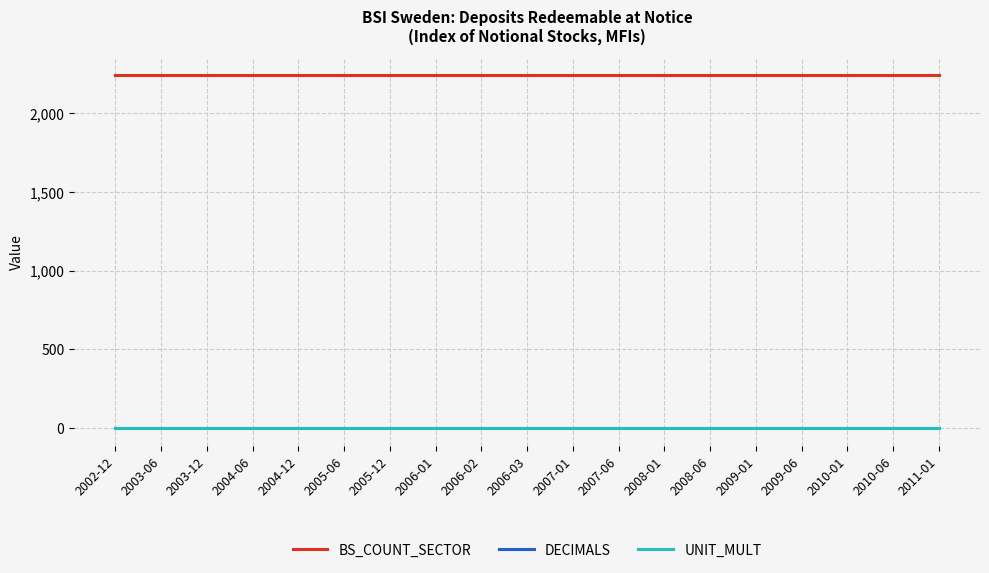

True or false: UNIT_MULT and BS_COUNT_SECTOR cross at least once.

False